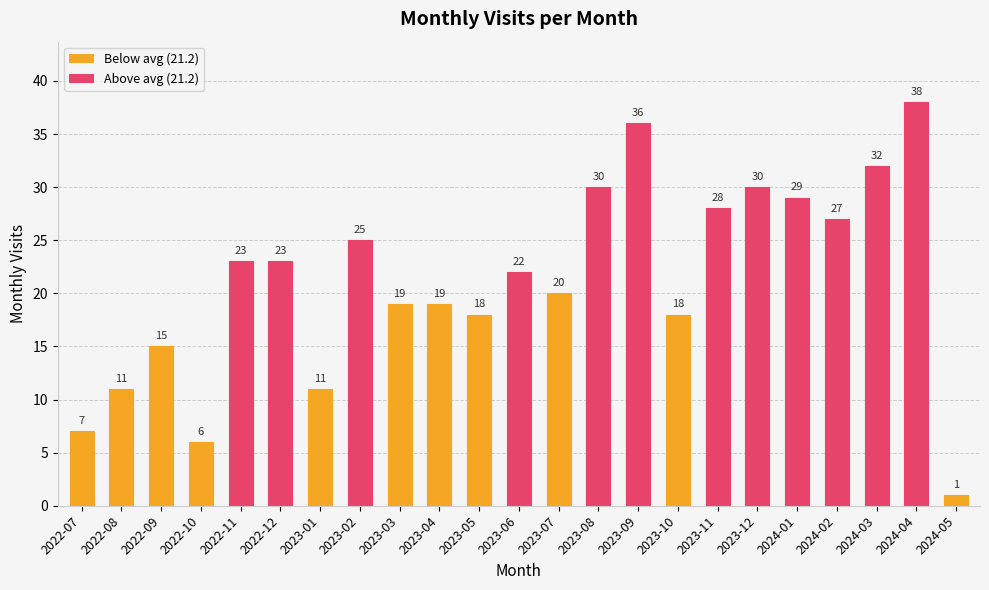

Reading left to right, list all the values displayed in this chart.

7	11	15	6	23	23	11	25	19	19	18	22	20	30	36	18	28	30	29	27	32	38	1